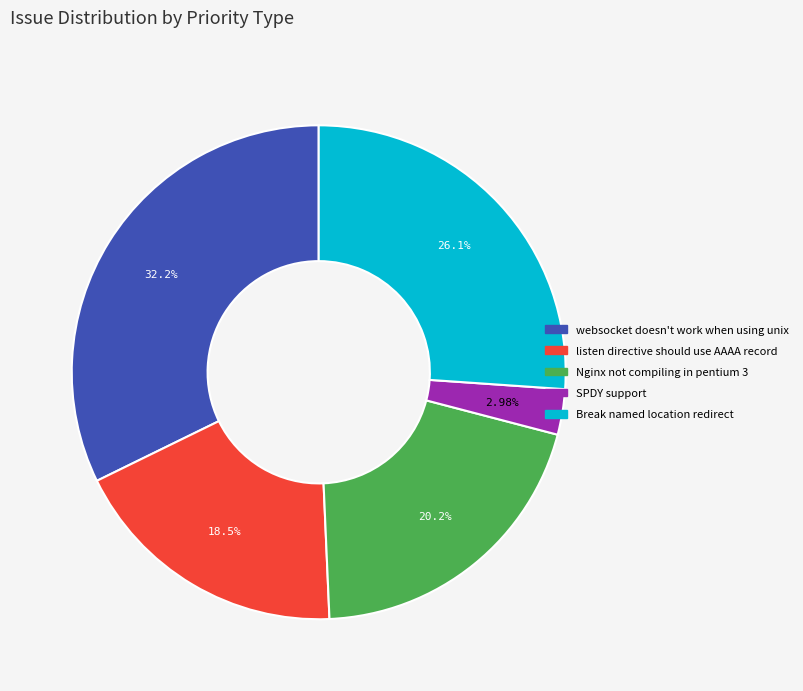

Is it true that Nginx not compiling in pentium 3 is 14% of the pie?

False